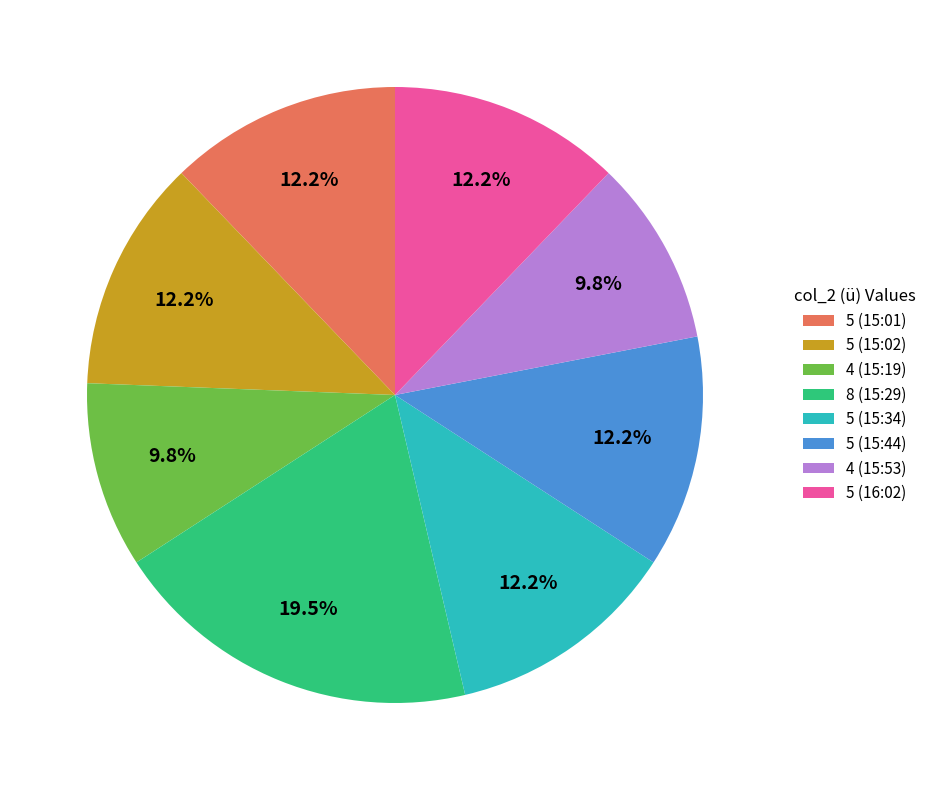

Does any single category account for the majority?

No